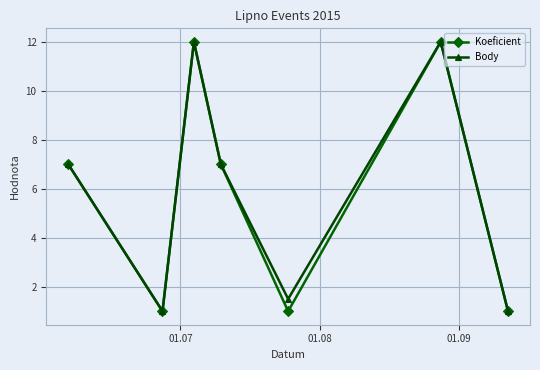

In Body, how many points are lower than both neighbors (excluding endpoints)?

2